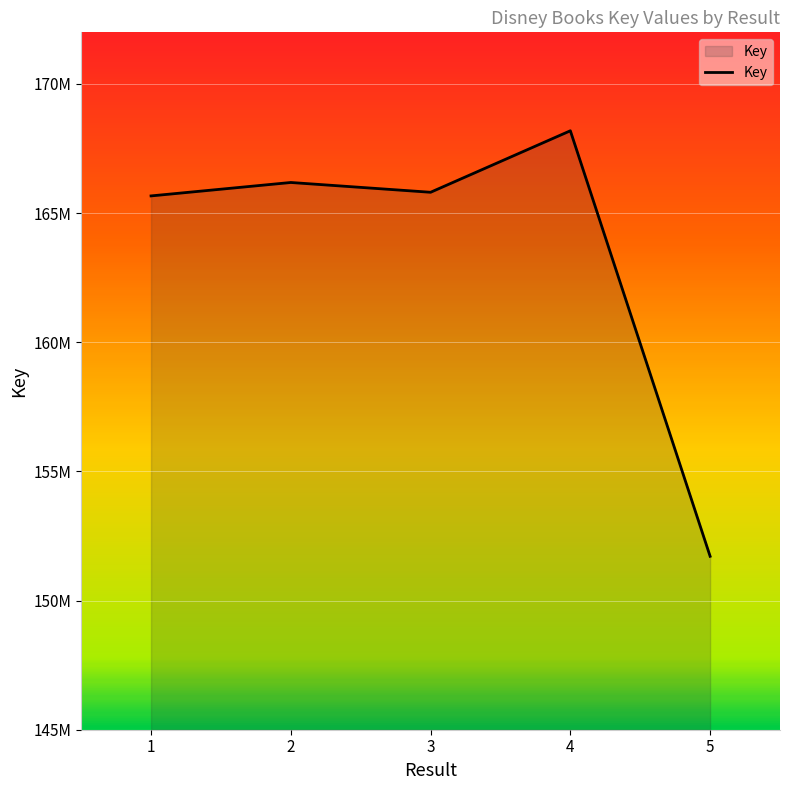

The value at 3 is 165807926. True or false?

True